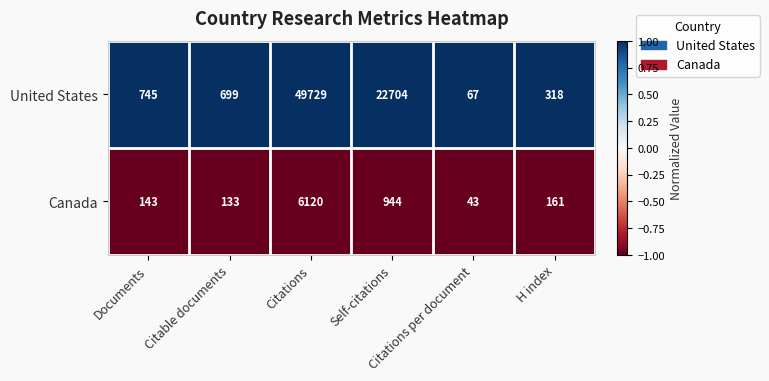

List the series in order of their peak value, lowest first.

Canada, United States